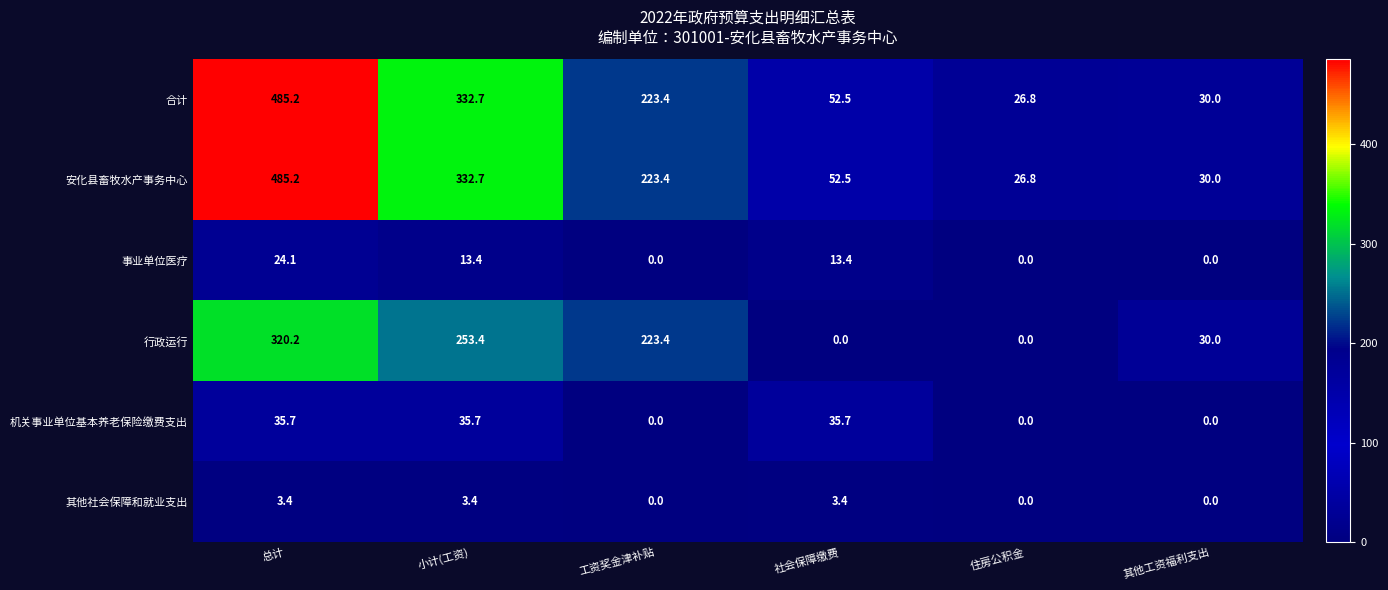

Which label corresponds to the largest value in the chart?

总计